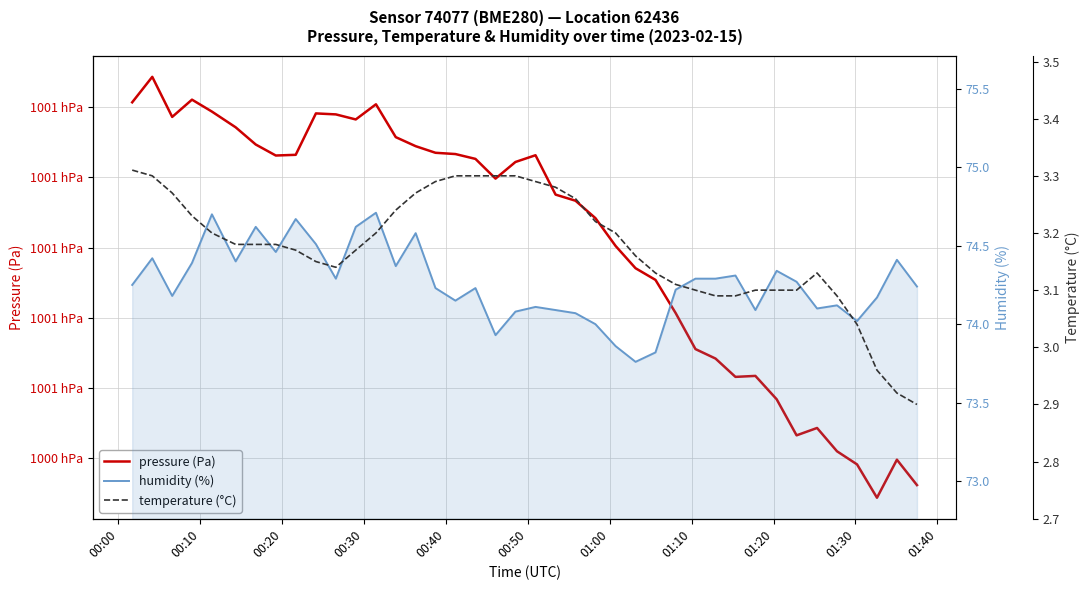

What is the value of the humidity (%) point at the 5th from the left?

74.7